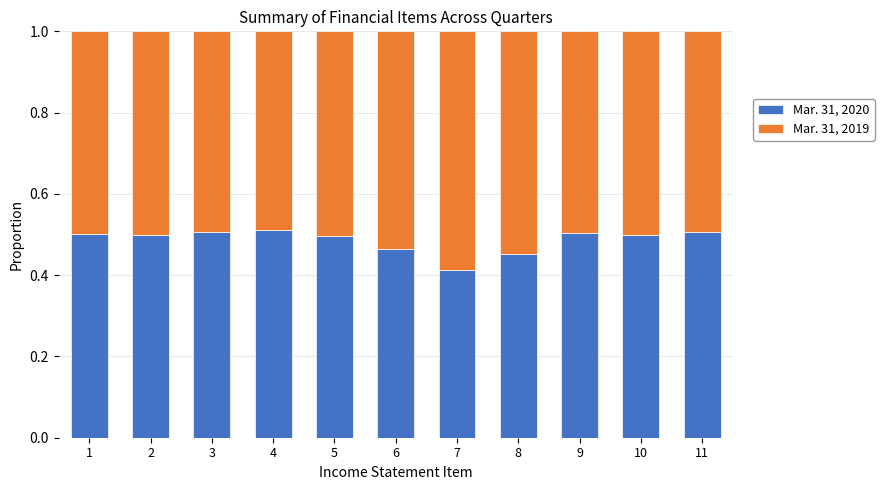

Where is Mar. 31, 2020 nearest to the value 0?

7